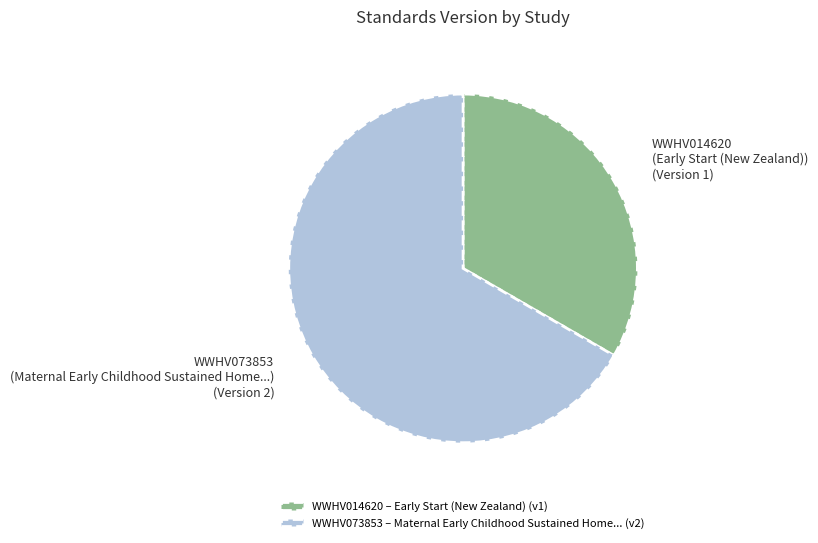

Combined, do WWHV073853 (Maternal Early Childhood Sustained Home...) (Version 2) and WWHV014620 (Early Start (New Zealand)) (Version 1) account for over 50%?

Yes